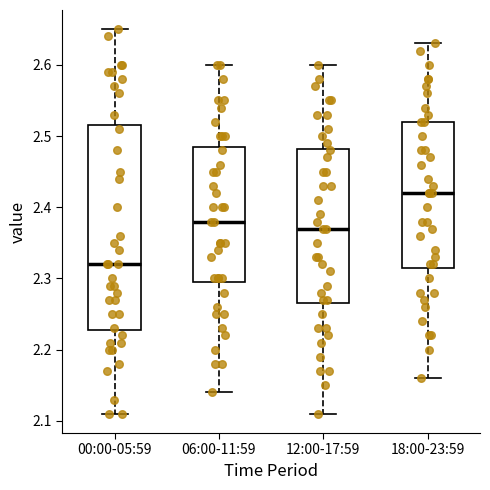

Reading left to right, transcribe this box plot: for each box, give where its median line is, the range the box spans, and where its two whiskers end, as read against the y-axis. The values are not printed on the chart, so give them approximately, as read against the axis.

00:00-05:59: median 2.32, box 2.23 to 2.52, whiskers 2.11 to 2.65
06:00-11:59: median 2.38, box 2.30 to 2.49, whiskers 2.14 to 2.60
12:00-17:59: median 2.37, box 2.27 to 2.48, whiskers 2.11 to 2.60
18:00-23:59: median 2.42, box 2.32 to 2.52, whiskers 2.16 to 2.63